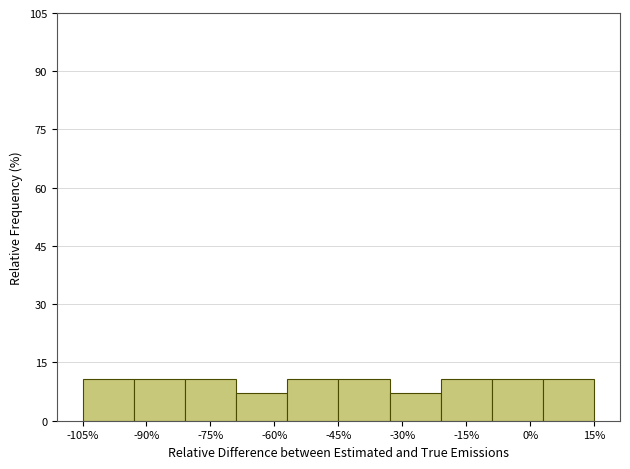

Reading left to right, transcribe this chart: for each bar, give the range it covers on the x-axis and its height. Neither the bar edges nor the heights are printed on the chart, so give them approximately, as read against the axes.

-105 to -93: 10
-93 to -81: 10
-81 to -69: 10
-69 to -57: 8
-57 to -45: 10
-45 to -33: 10
-33 to -21: 8
-21 to -9: 10
-9 to 3: 10
3 to 15: 10